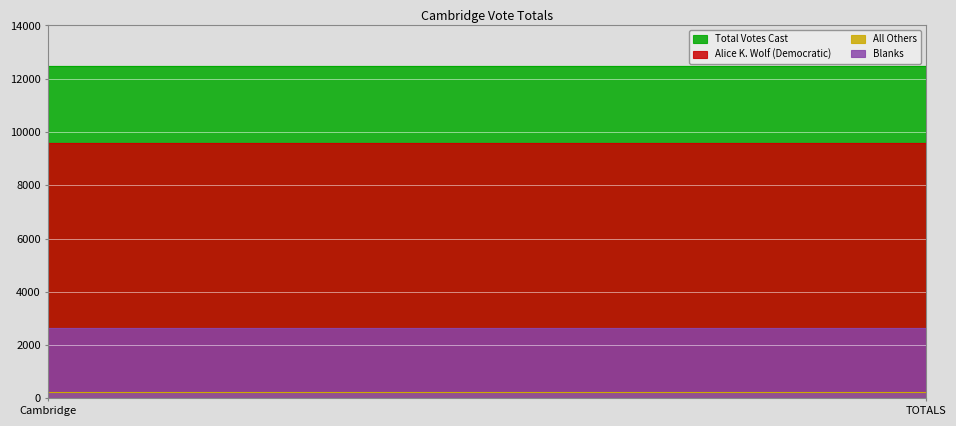

What are all the series names shown in the legend?

Total Votes Cast, Alice K. Wolf (Democratic), All Others, Blanks